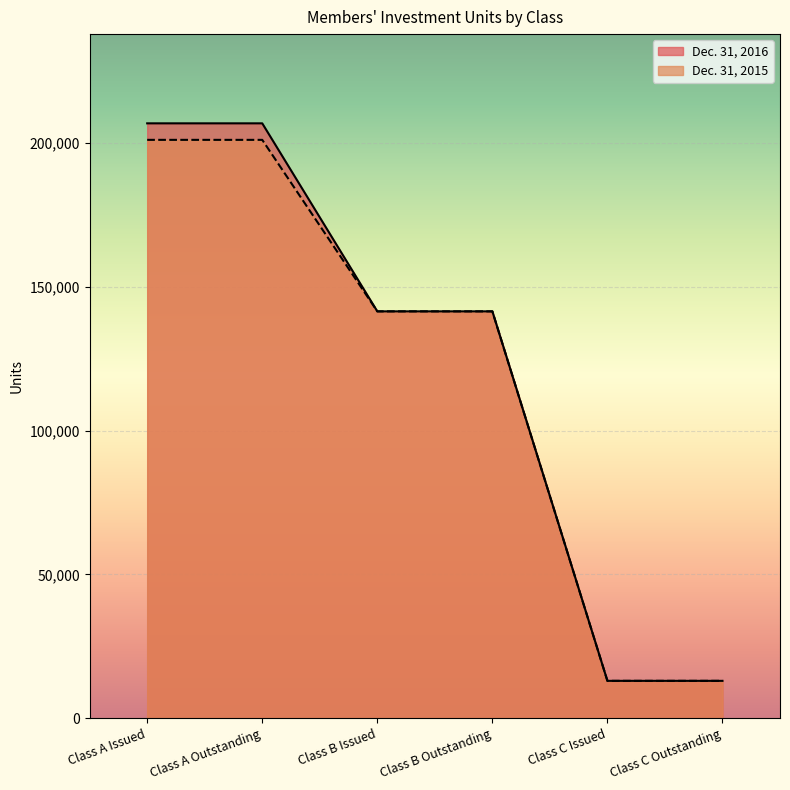

Which series has the largest range (max minus min)?

Dec. 31, 2016